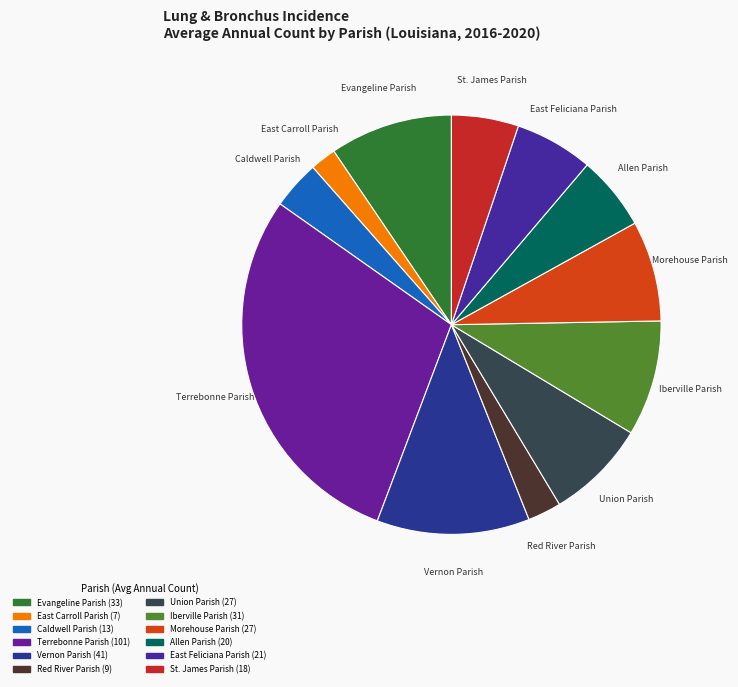

Is the sum of St. James Parish and Terrebonne Parish greater than half?

No